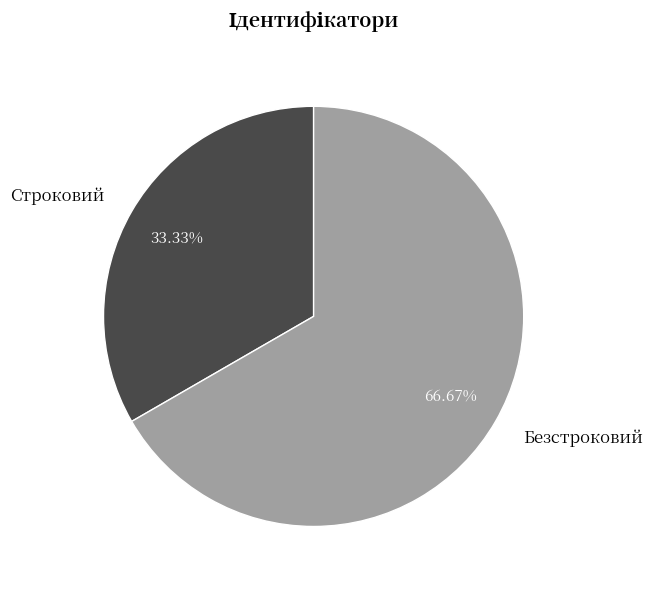

Combined, what portion of the pie is Строковий and Безстроковий?

100.0%